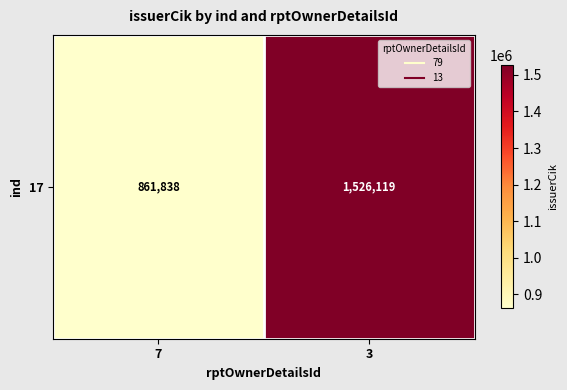

What is the sum of all values?

2387957